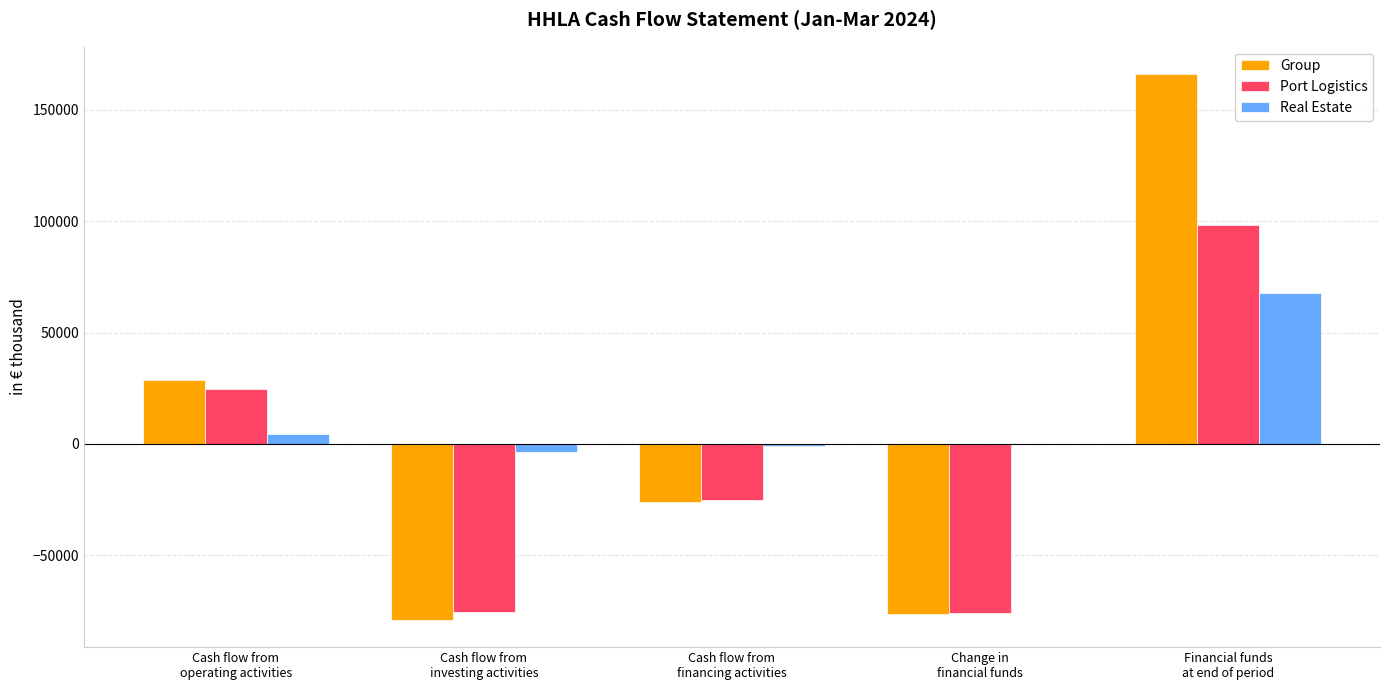

What is the maximum value shown in the chart?

166062